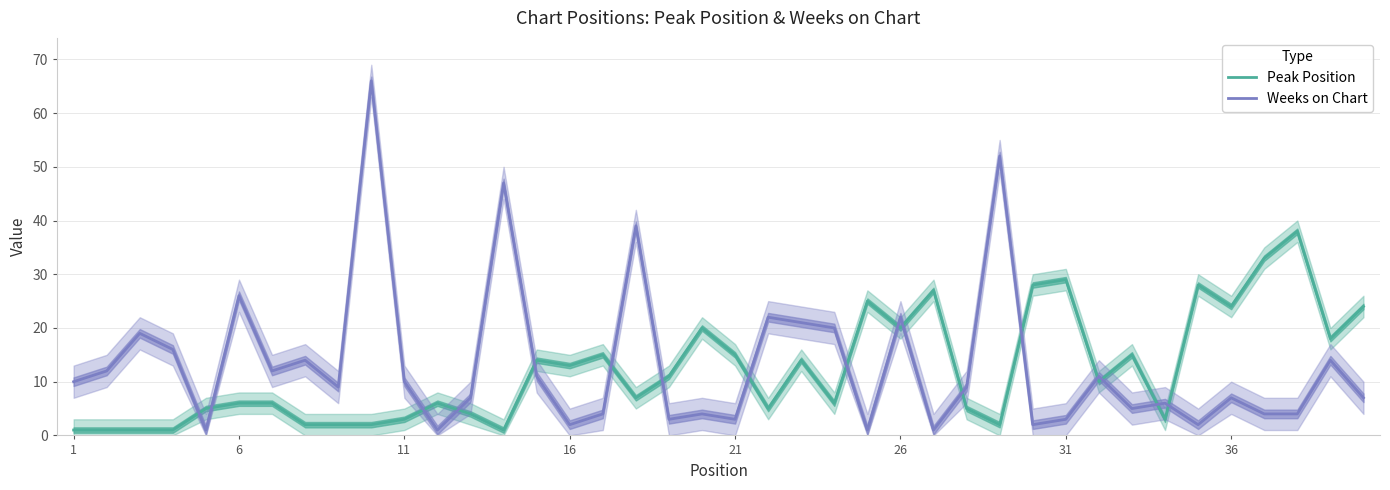

Which label corresponds to the smallest value in the chart?

1